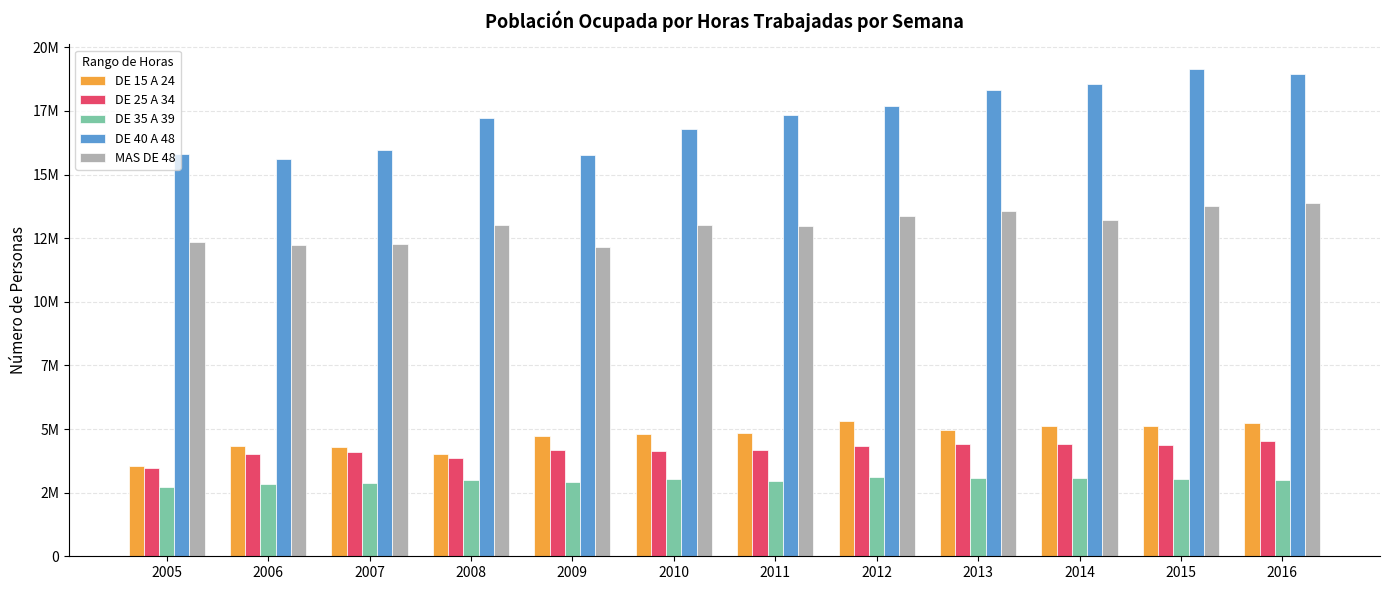

Which category has the highest value across all series?

2015